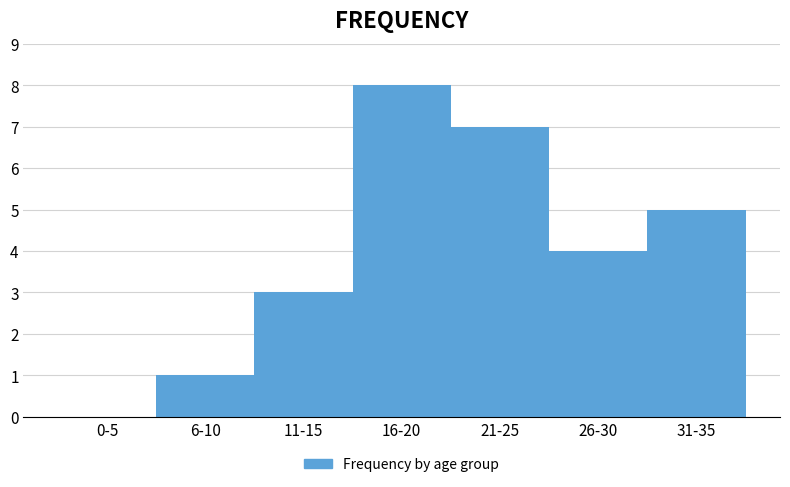

Reading right to left, what are all the values shown in this chart?

31-35=5	26-30=4	21-25=7	16-20=8	11-15=3	6-10=1	0-5=0